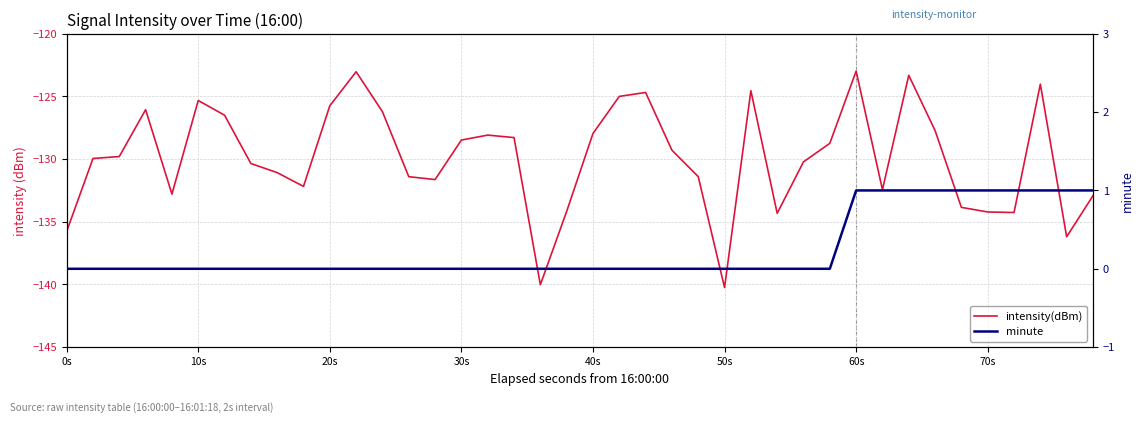

How many categories are shown in the chart?

40